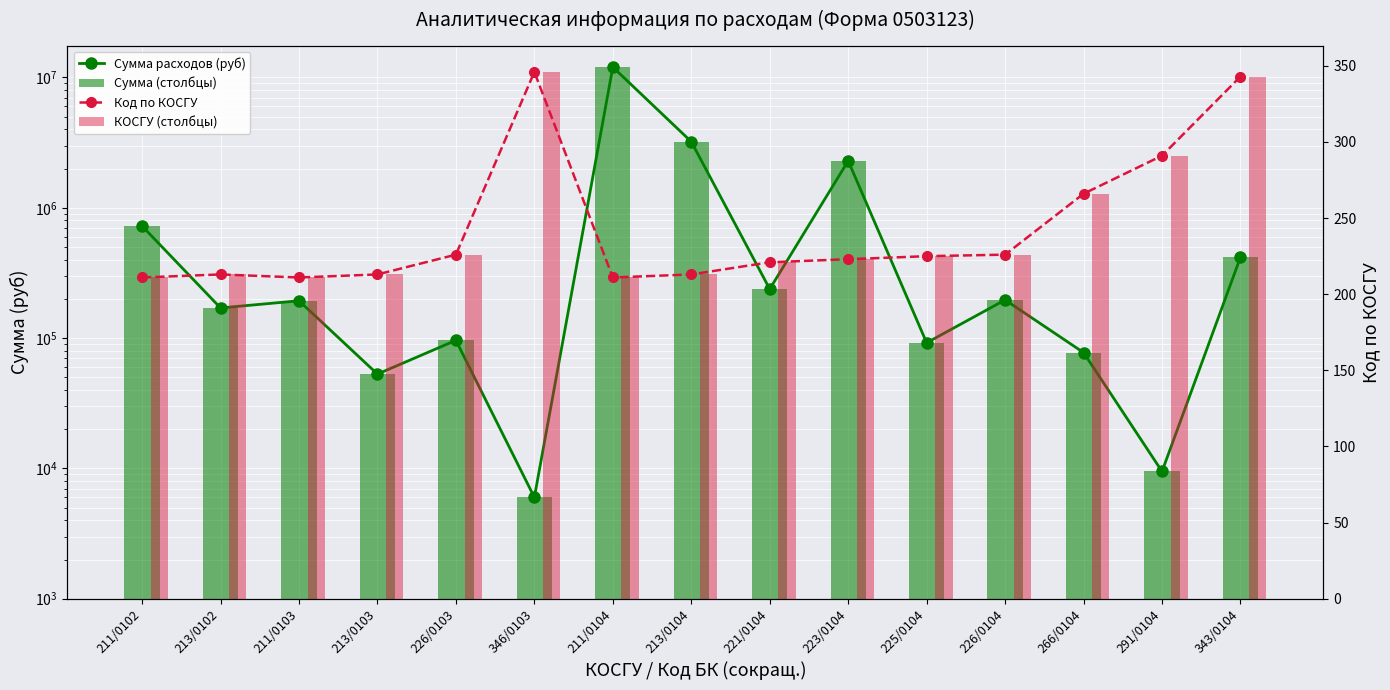

What is the sum of all Сумма (столбцы) values?

19774764.0